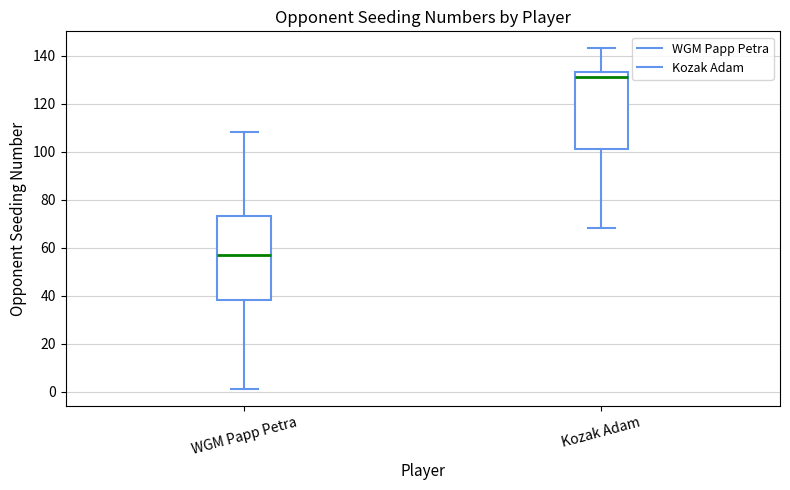

Reading left to right, transcribe this box plot: for each box, give where its median line is, the range the box spans, and where its two whiskers end, as read against the y-axis. The values are not printed on the chart, so give them approximately, as read against the axis.

WGM Papp Petra: median 58, box 38 to 74, whiskers 2 to 108
Kozak Adam: median 132, box 102 to 134, whiskers 68 to 144